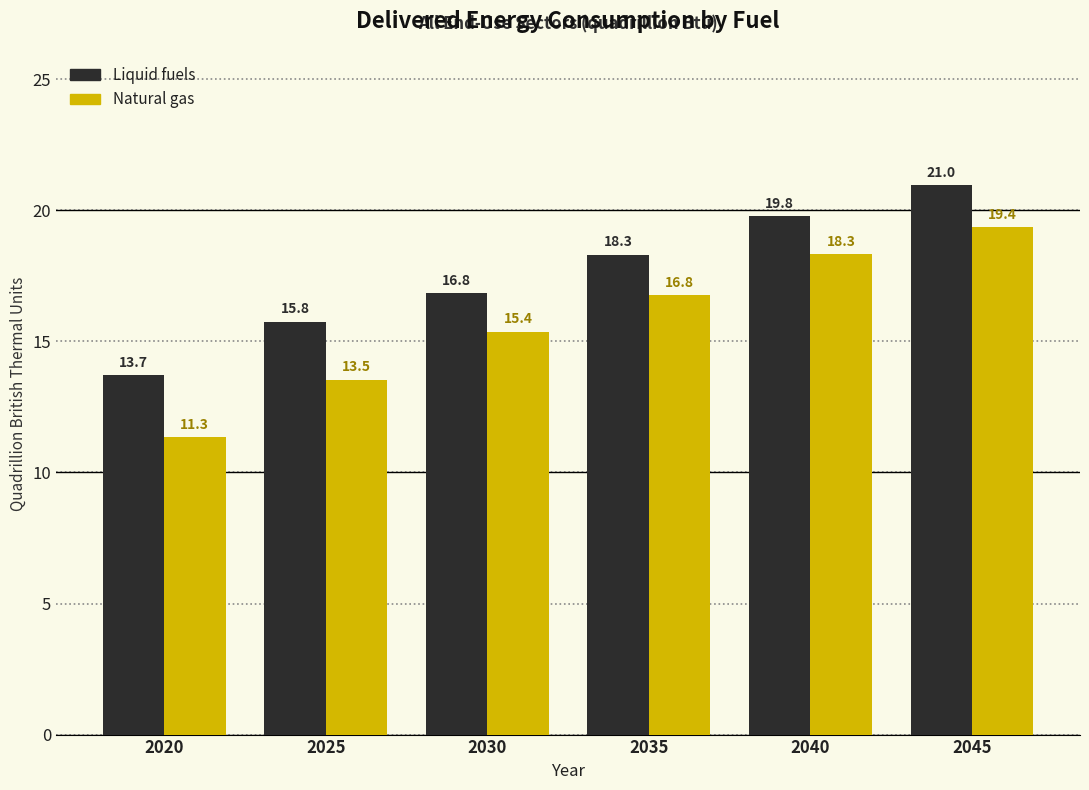

Rank the series at 2040 from lowest to highest value.

Natural gas, Liquid fuels